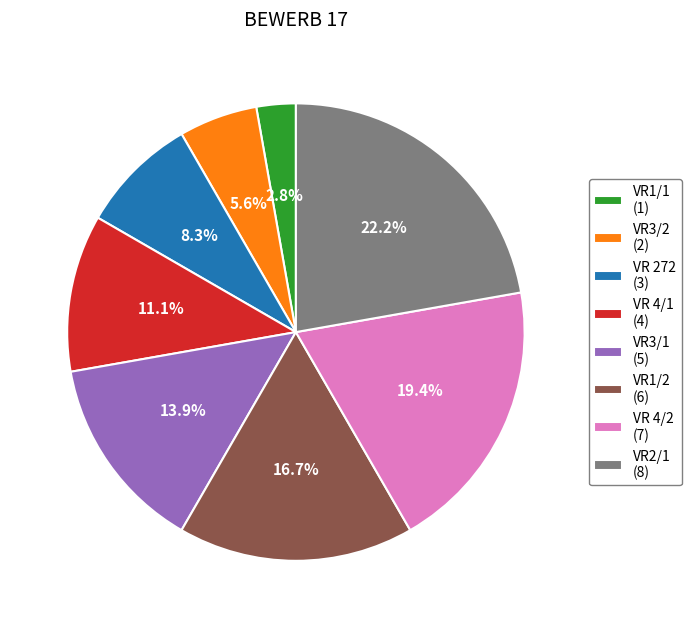

What percentage is the VR 272 slice, to the nearest percent?

8%